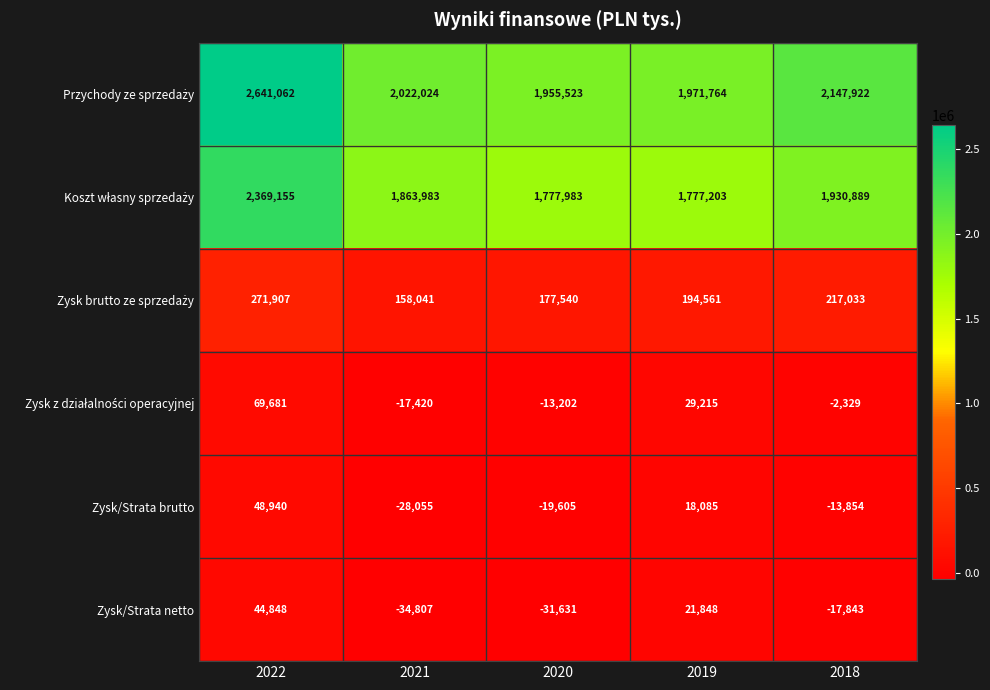

What is the sum of the Zysk/Strata brutto values at 2019 and 2021?

-9970